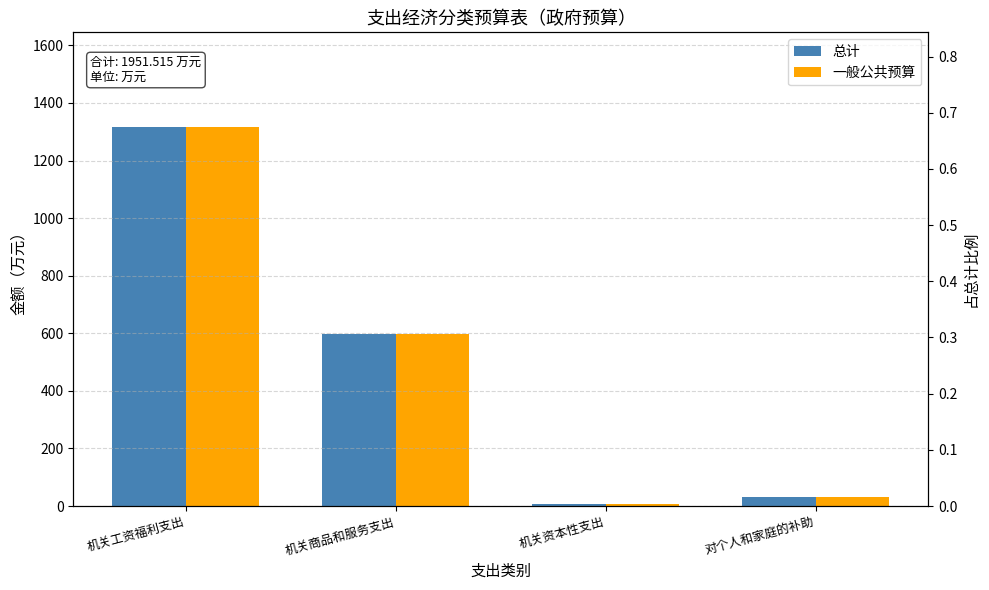

What is the maximum value shown in the chart?

1316.2